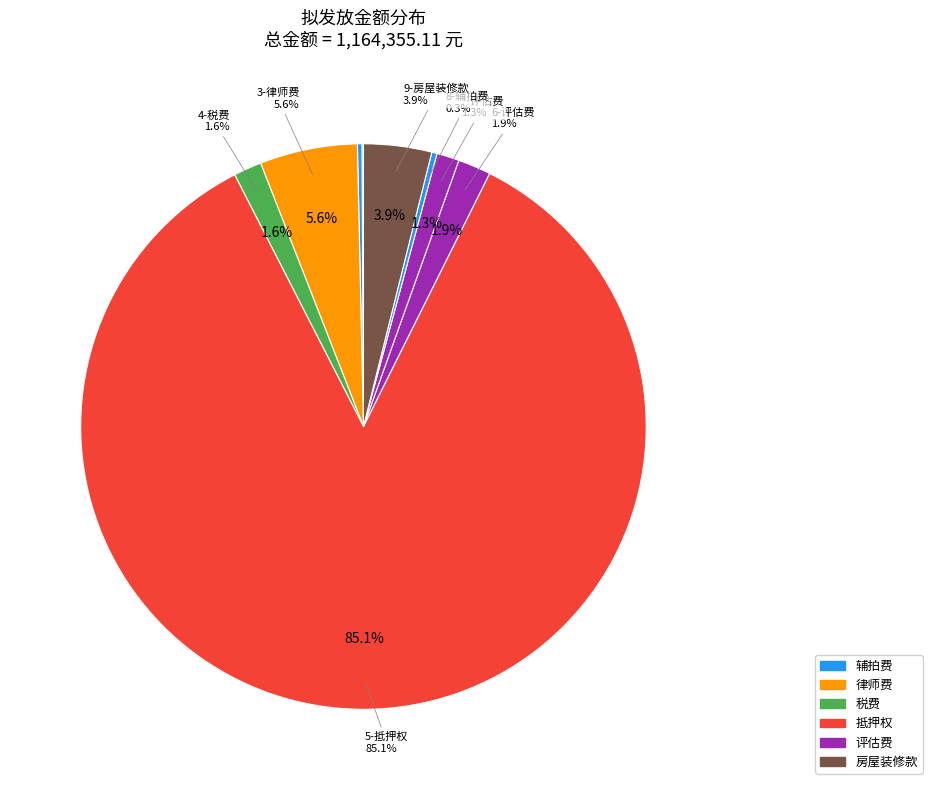

Rank the categories by value from lowest to highest.

1-辅拍费, 2-辅拍费, 8-辅拍费, 7-评估费, 4-税费, 6-评估费, 9-房屋装修款, 3-律师费, 5-抵押权